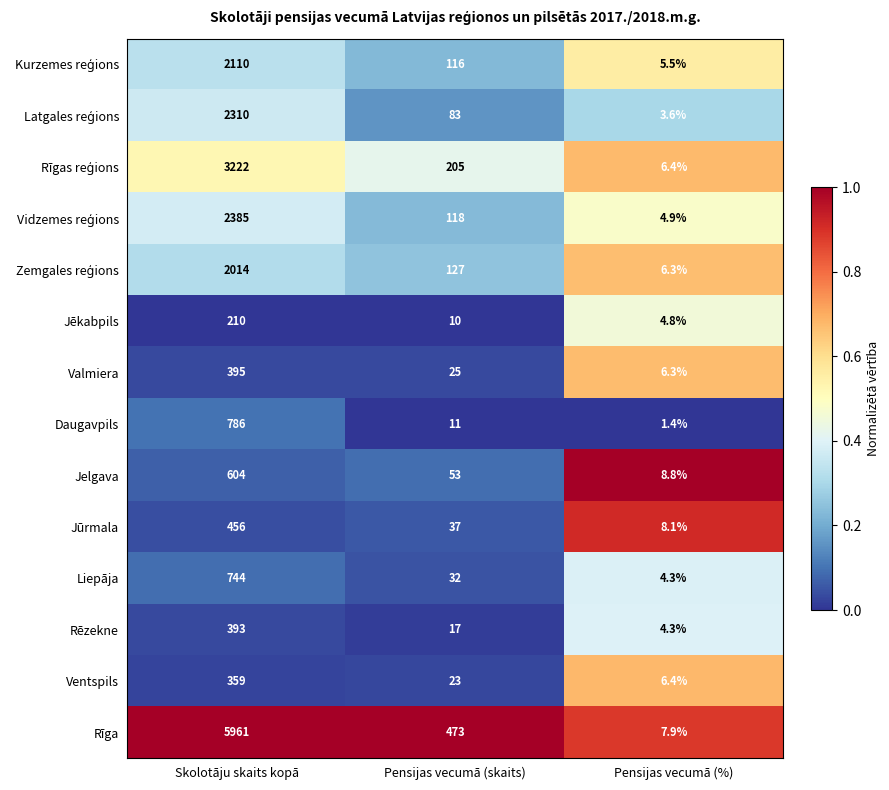

How many data points does each series have?

3